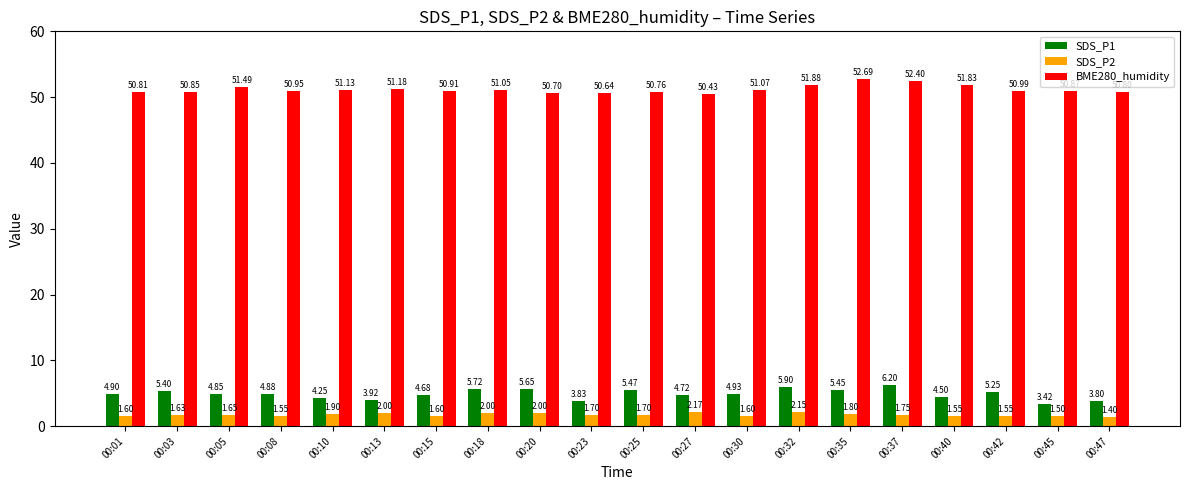

Are the bars grouped side by side (vs. stacked)?

Yes